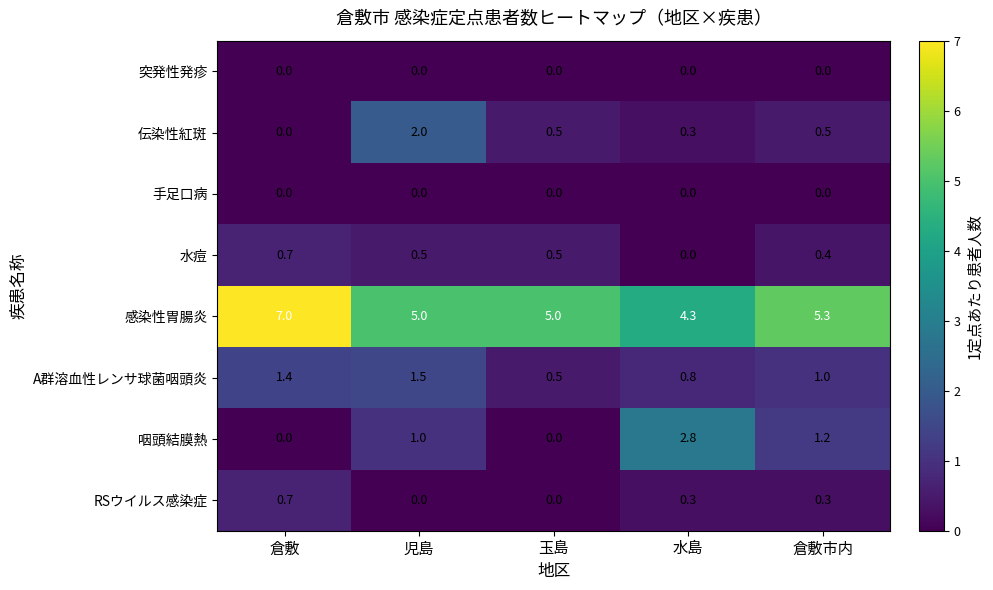

What is the difference between the highest and lowest values at 児島?

5.0